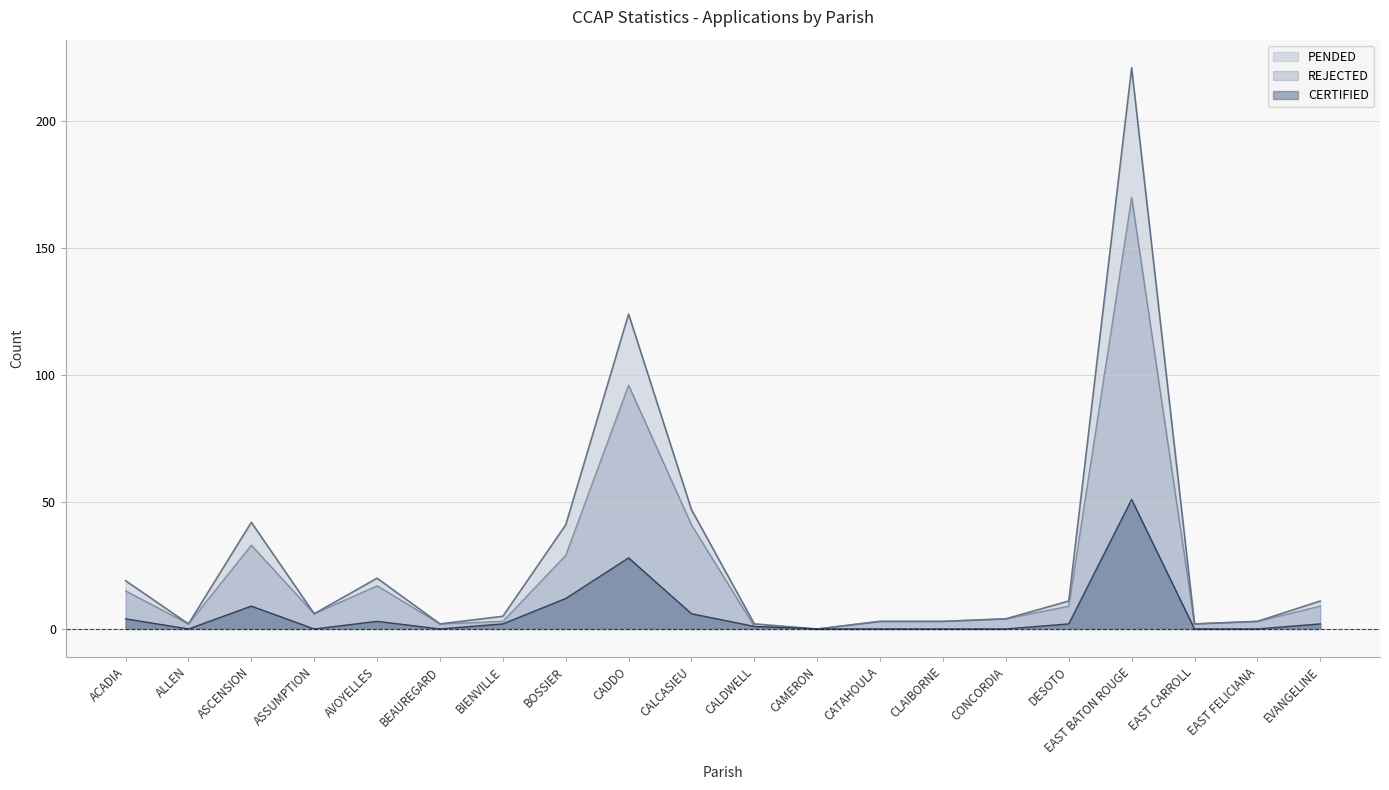

True or false: CERTIFIED and REJECTED cross at least once.

False